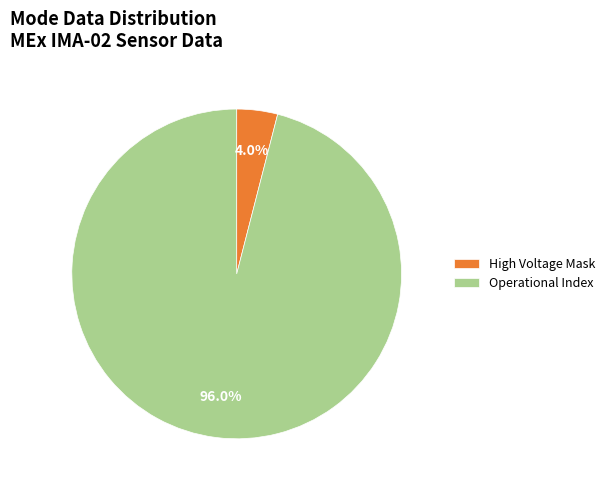

Which has a higher value, High Voltage Mask or Operational Index?

Operational Index